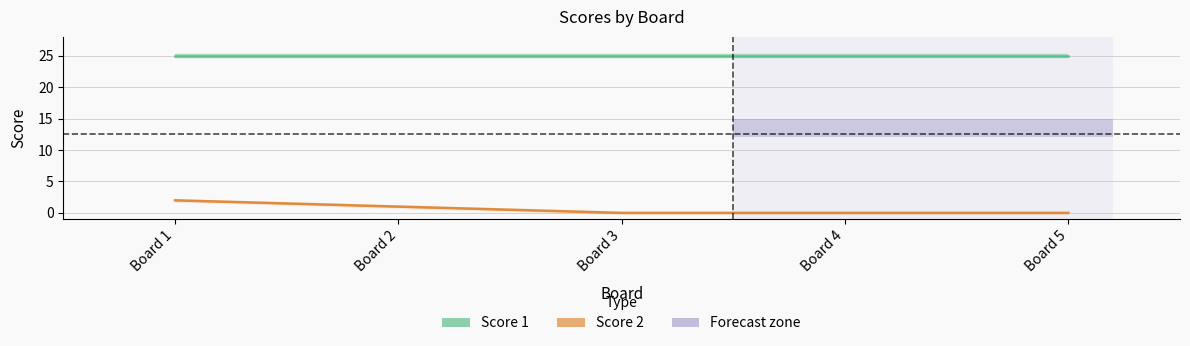

What is the value of the Score 2 point at the 2nd from the left?

1